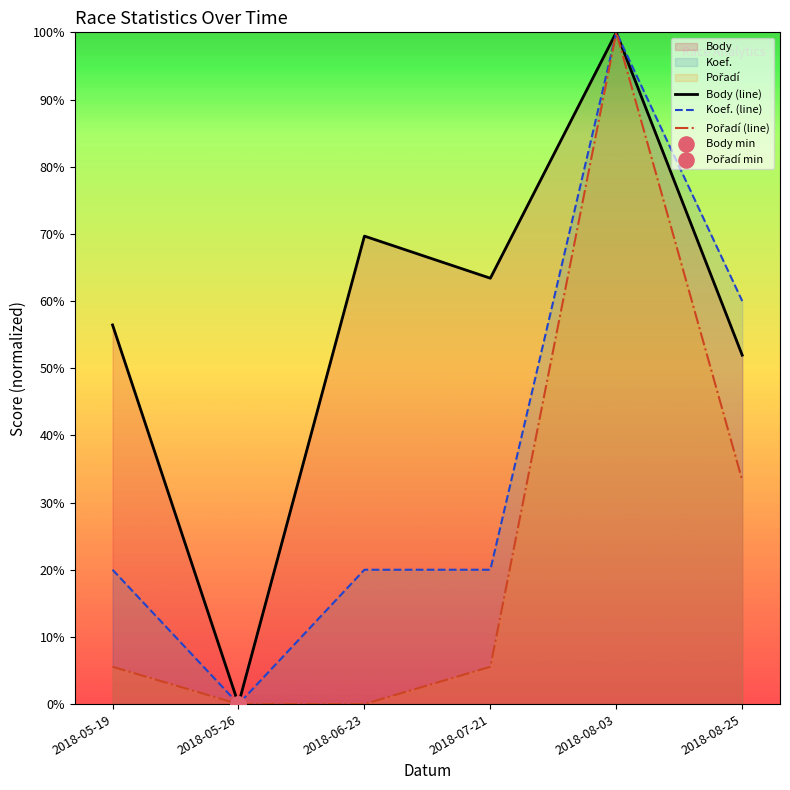

Is the value of Body (line) at 2018-06-23 greater than the value of Koef. (line) at 2018-05-19?

Yes